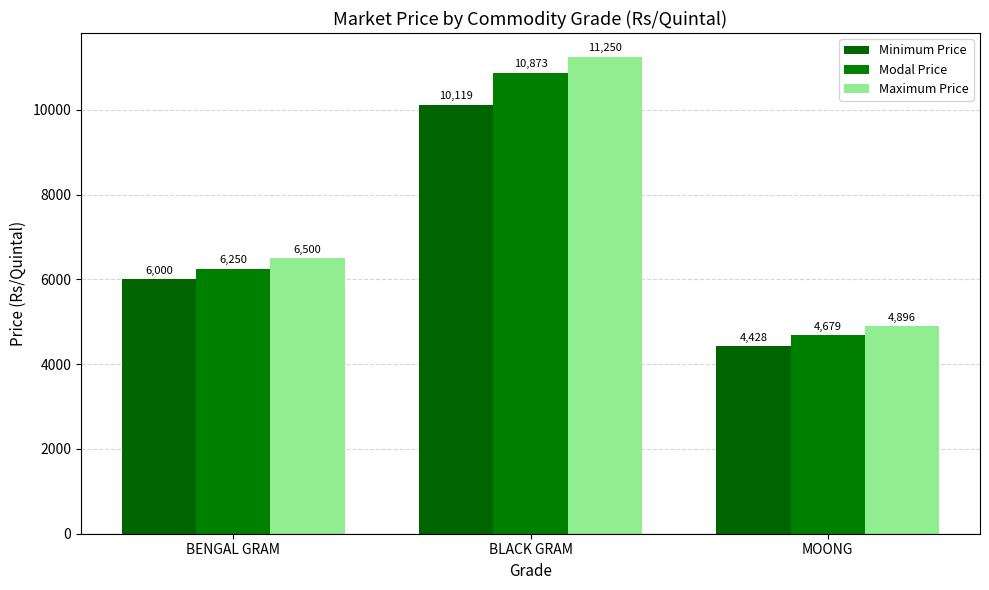

At which label is Maximum Price closest to 8073?

BENGAL GRAM